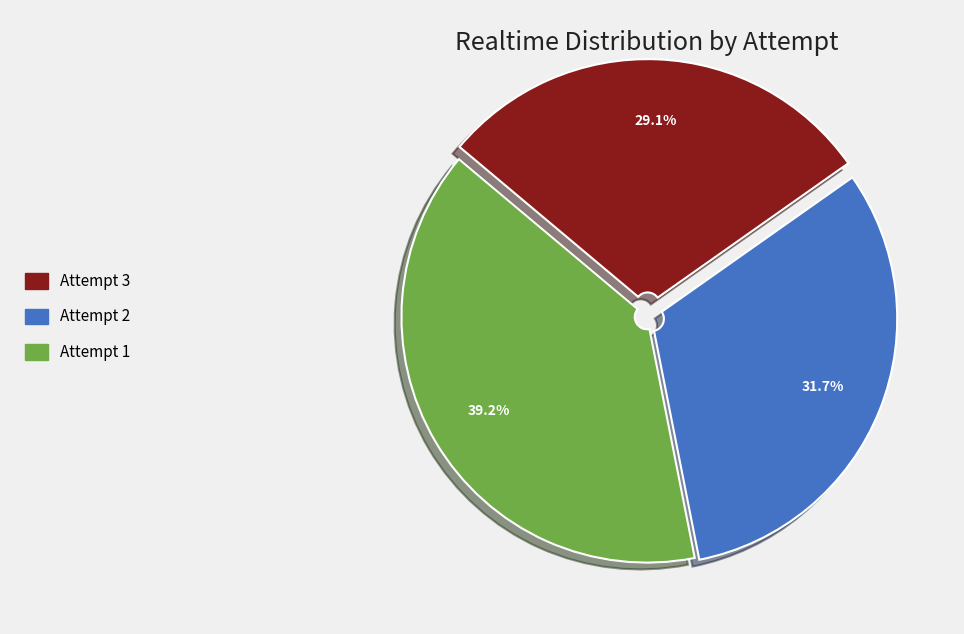

Is the sum of Attempt 1 and Attempt 2 greater than half?

Yes